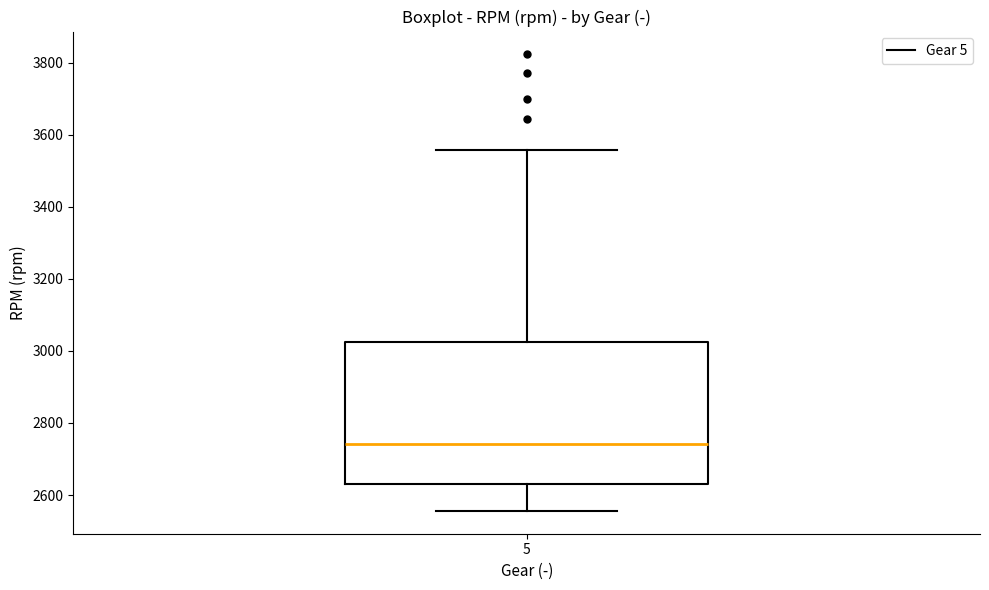

Transcribe this box plot: give where the median line is, the range the box spans, and where the two whiskers end, as read against the y-axis. The values are not printed on the chart, so give them approximately, as read against the axis.

median 2740, box 2640 to 3020, whiskers 2560 to 3560